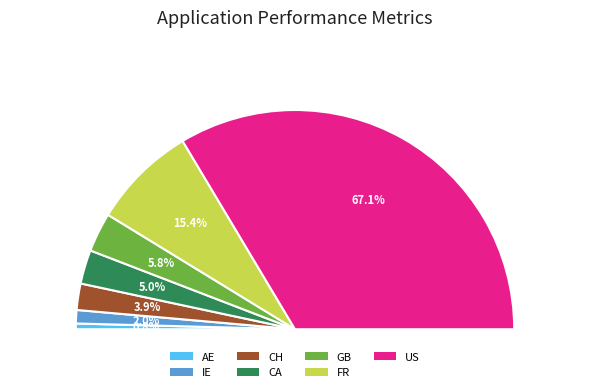

Which has a higher value, US or US?

US